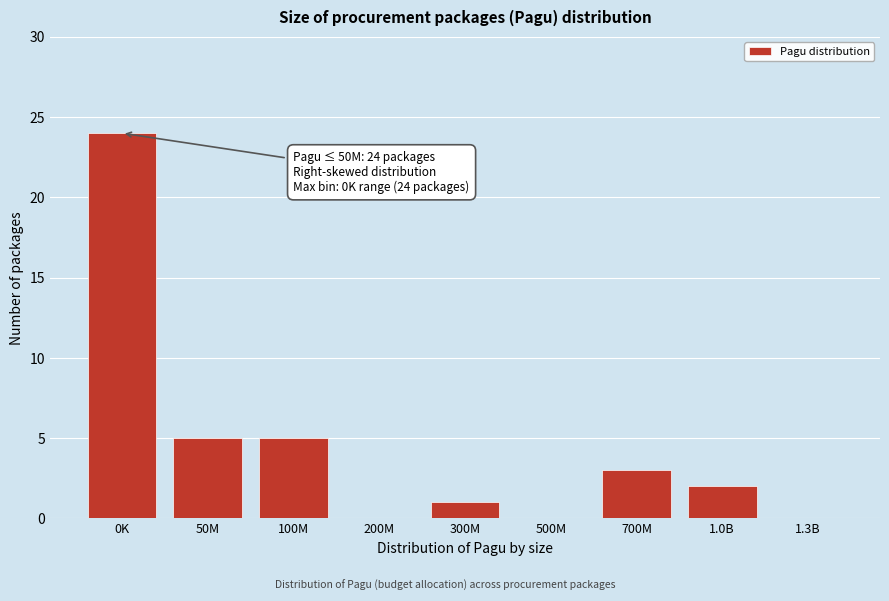

Reading left to right, extract all data points from this chart.

0K=24	50M=5	100M=5	200M=0	300M=1	500M=0	700M=3	1.0B=2	1.3B=0